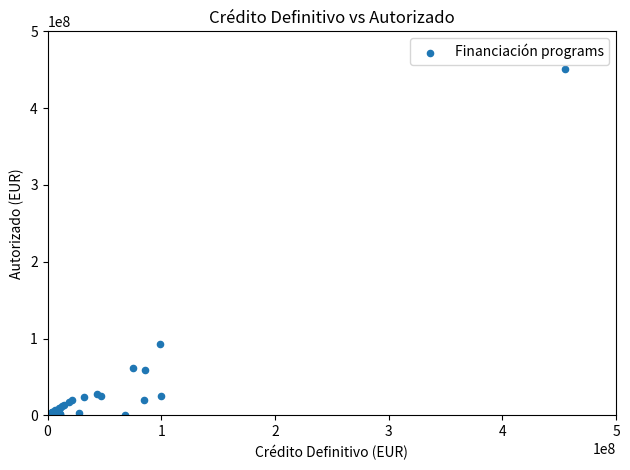

What Y value in the scatter plot is closest to 225232852?

92726922.3